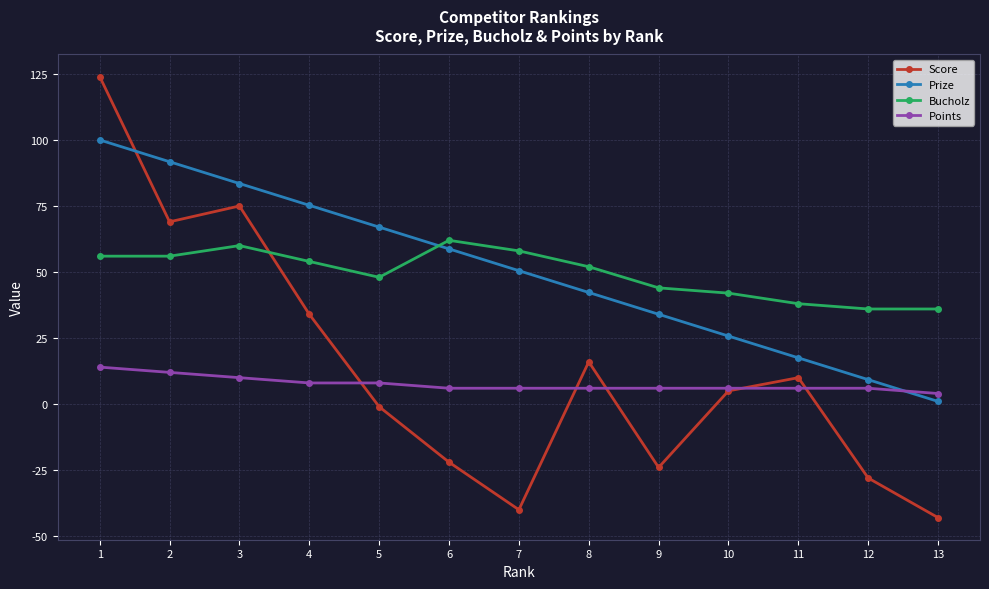

What is the difference between the highest and lowest values at 5?

68.0